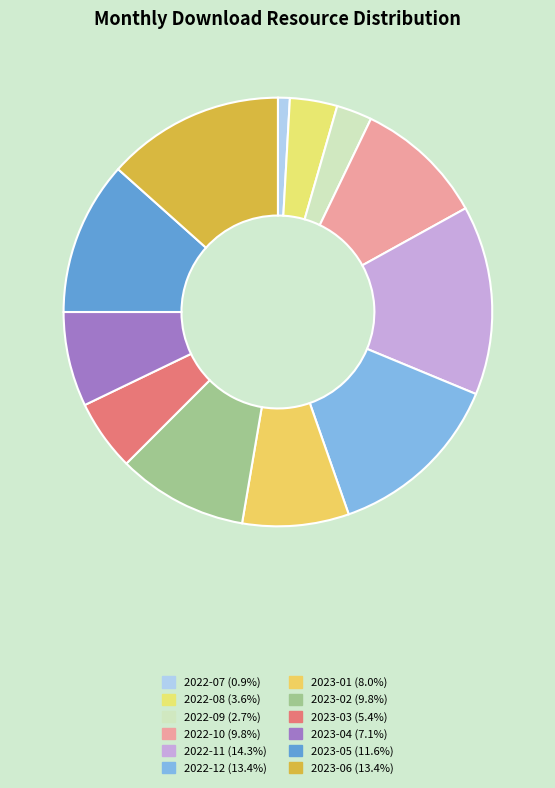

Does any single category account for the majority?

No